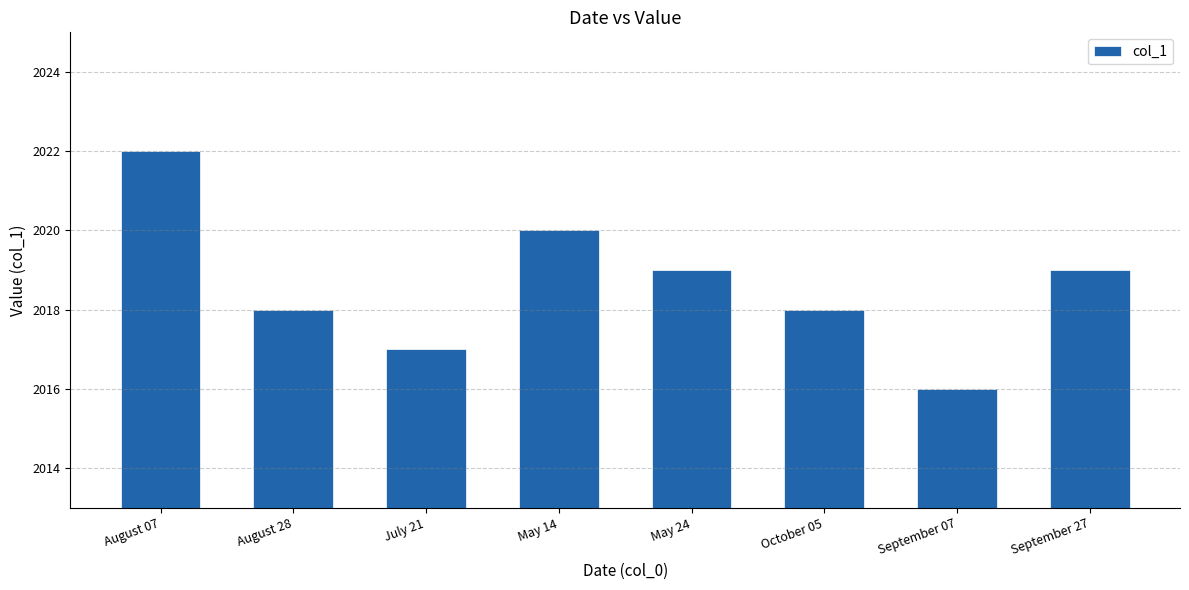

True or false: the data shows 2018 at August 28.

True